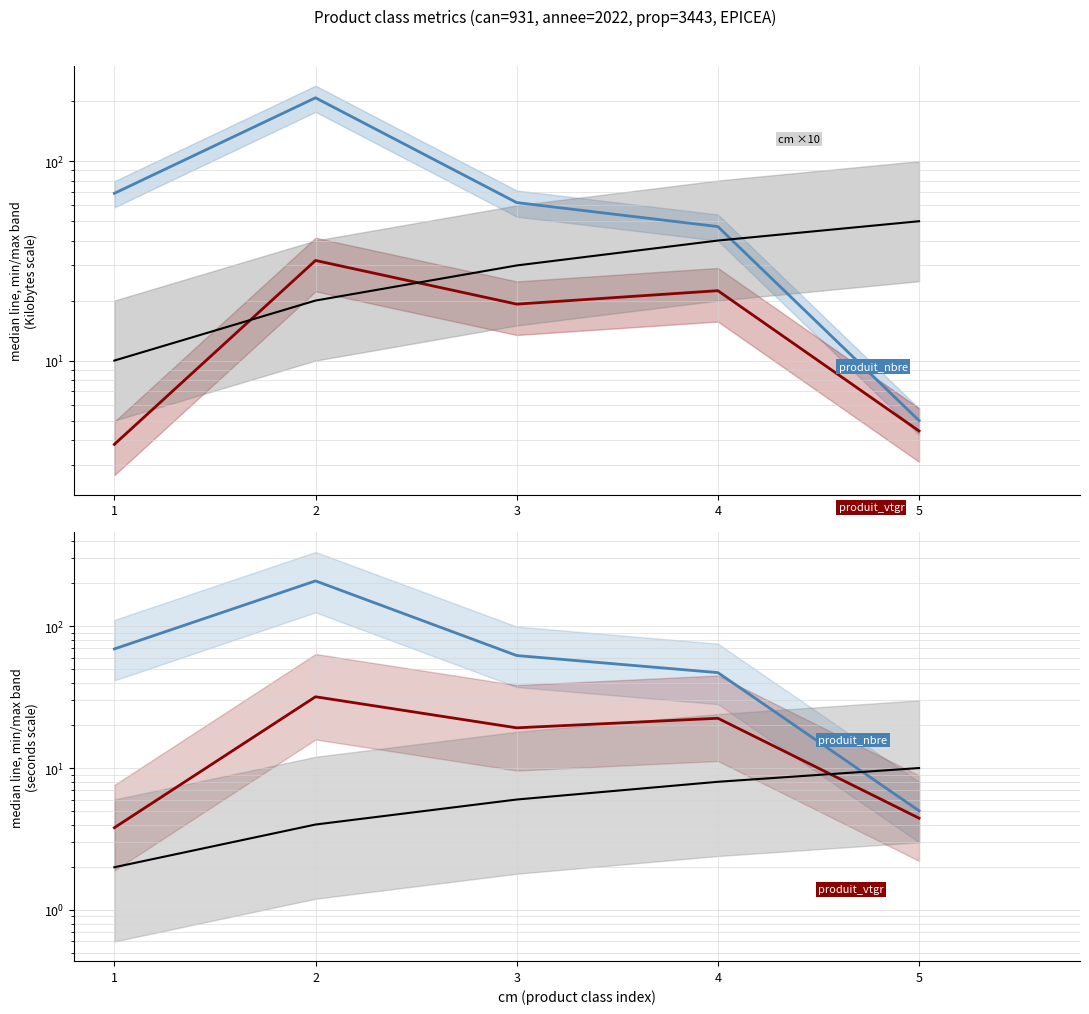

True or false: produit_nbre and cm (×2) cross at least once.

True